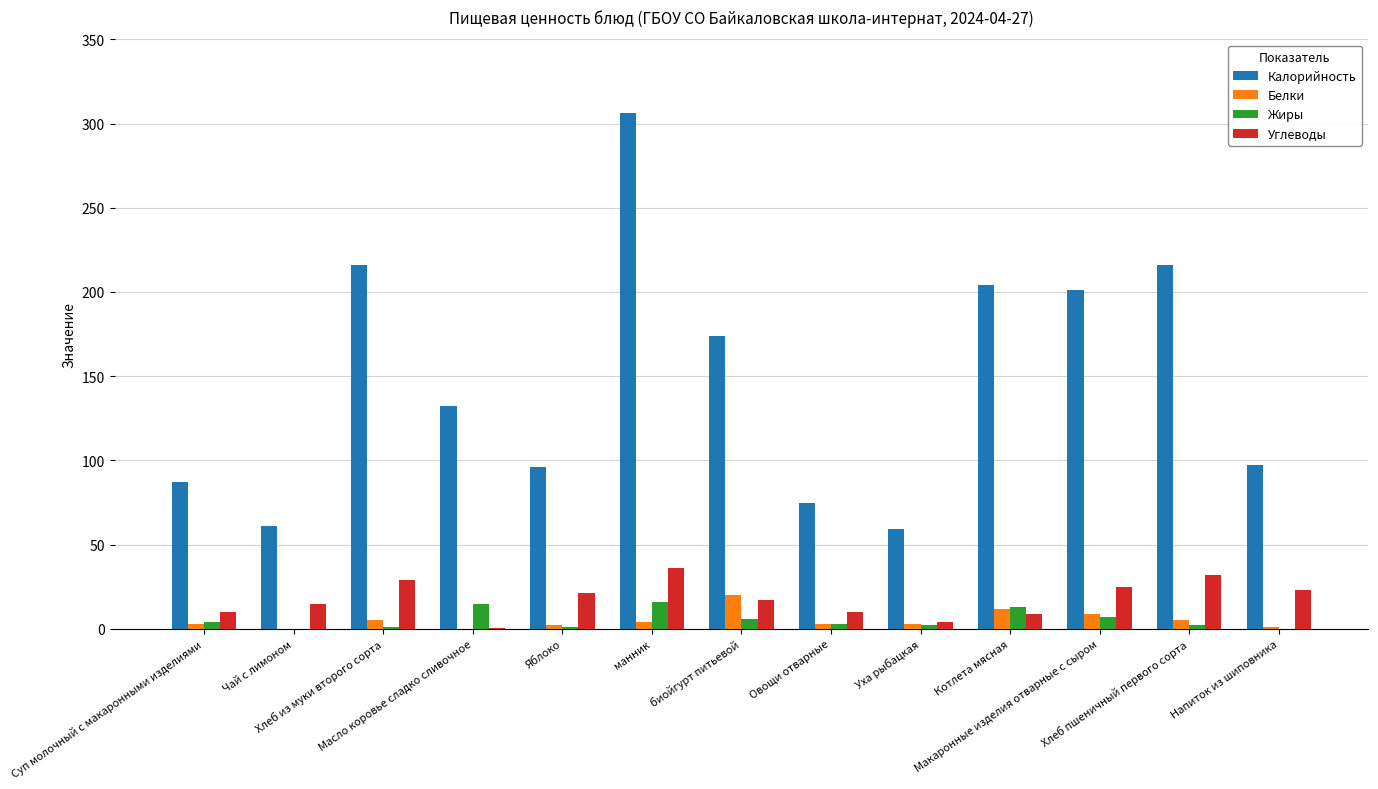

Between Овощи отварные and Уха рыбацкая, which series saw the biggest shift?

Калорийность